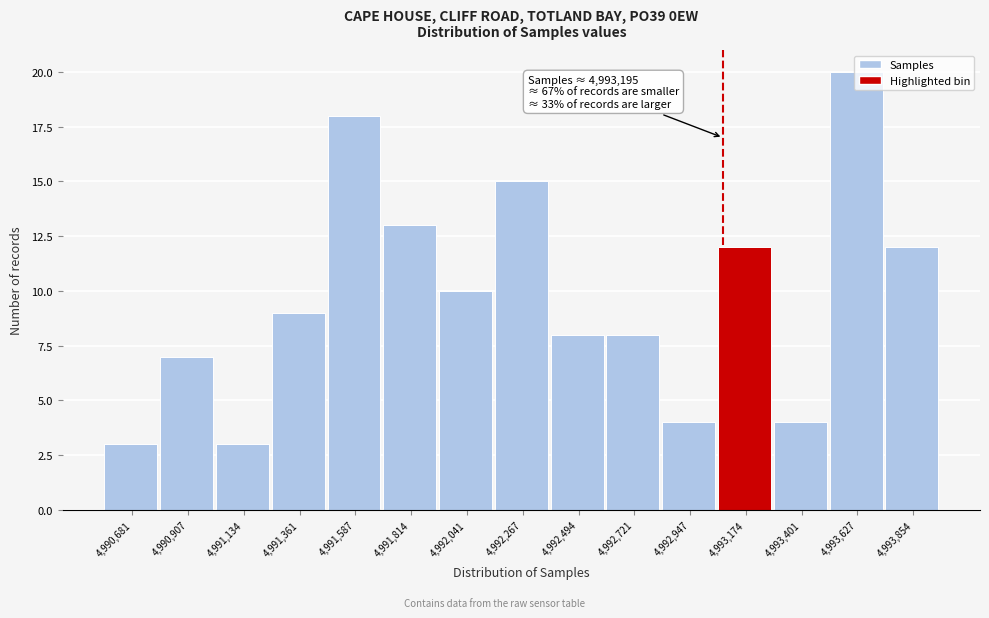

What is the maximum value shown in the chart?

20